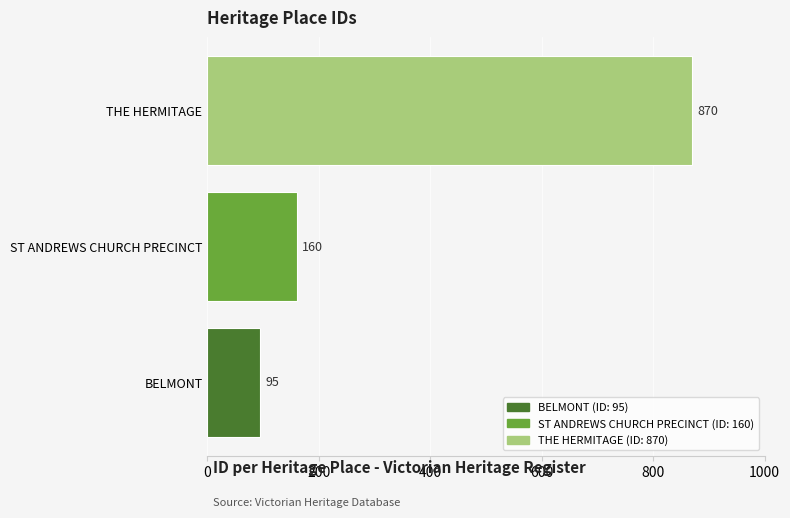

Are the bars horizontal?

Yes